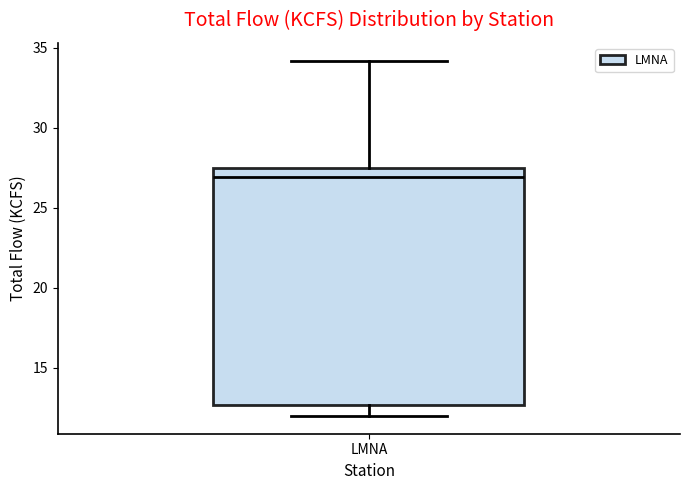

Read this box plot against the y-axis: the position of the median line, the range covered by the box, and the ends of both whiskers. The values are not printed on the chart, so give them approximately, as read against the axis.

median 27.0, box 12.5 to 27.5, whiskers 12.0 to 34.0